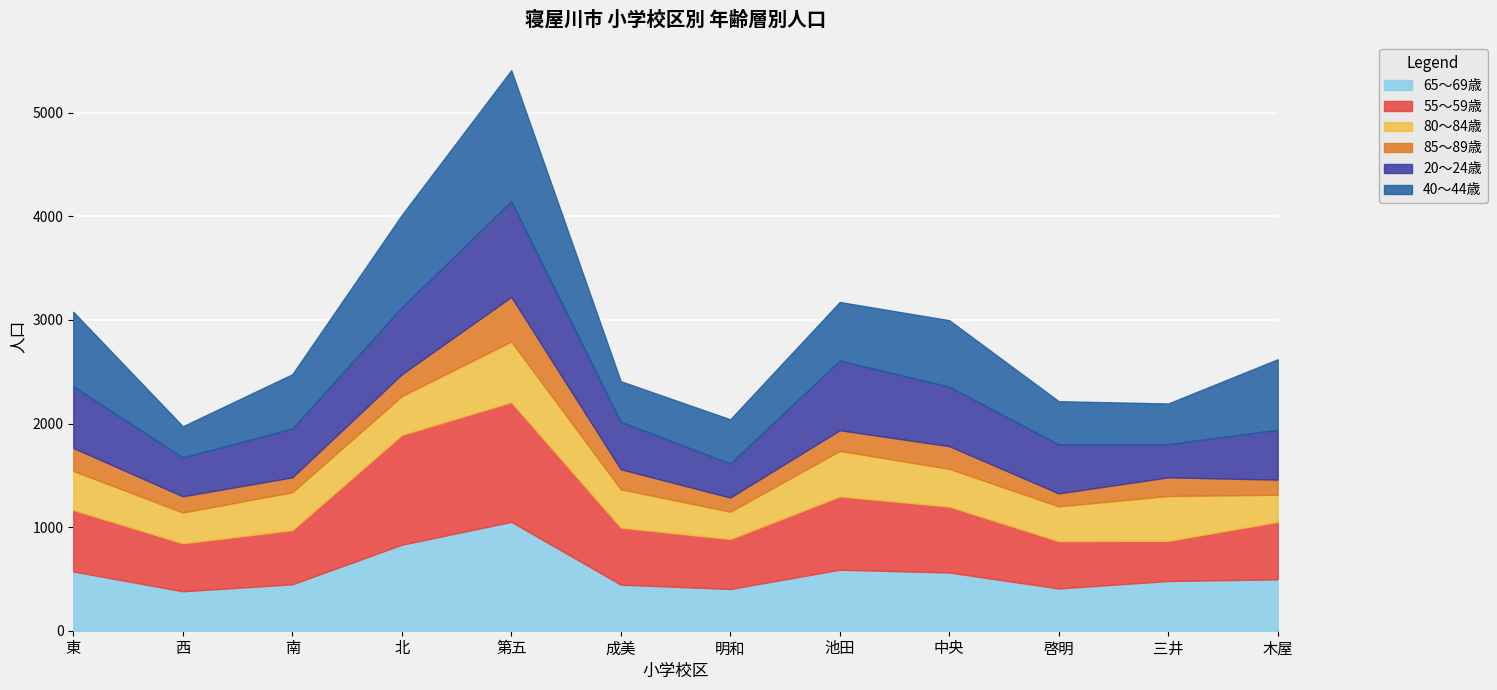

True or false: 85～89歳 and 40～44歳 intersect in this chart.

False